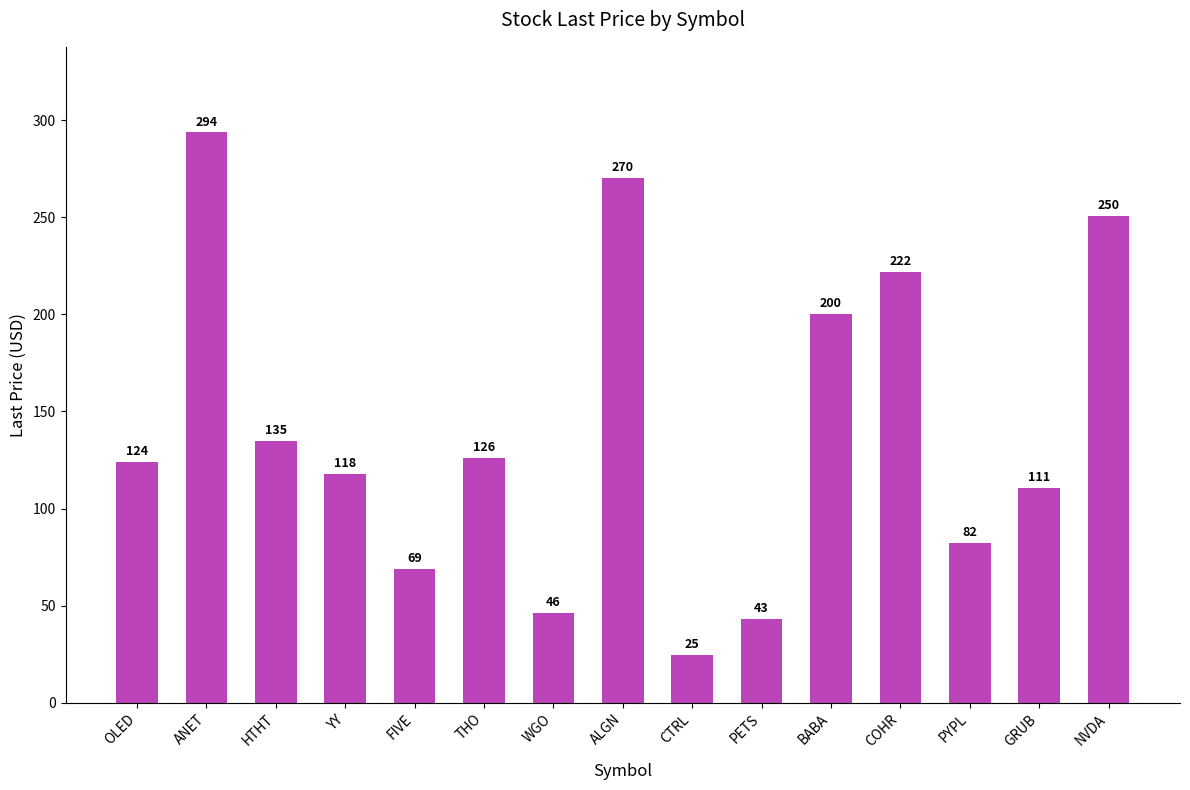

What is the difference between the second highest and second lowest values?

227.1